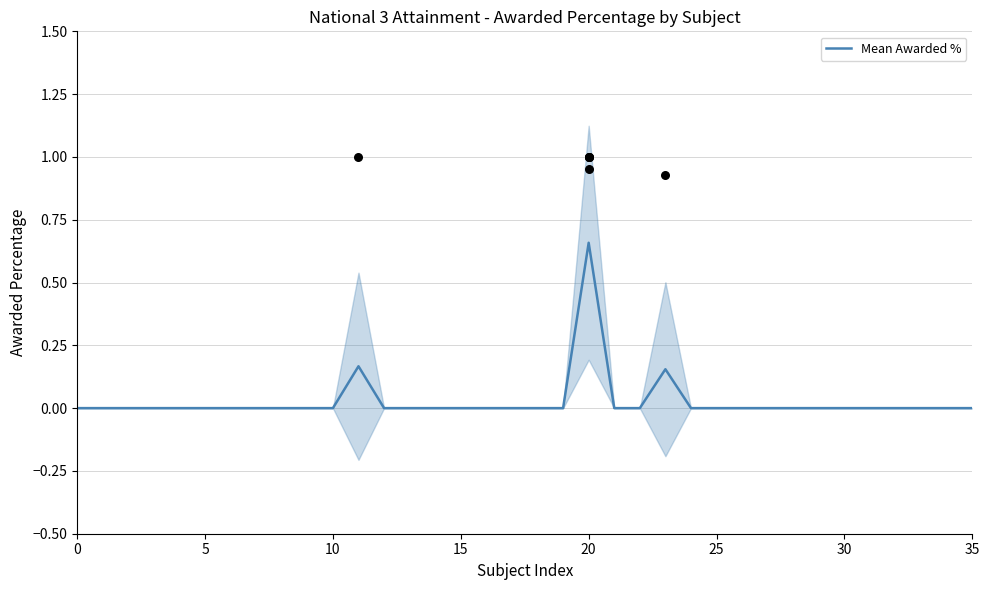

The Mean Awarded % series shows 0.0 at 5. True or false?

True